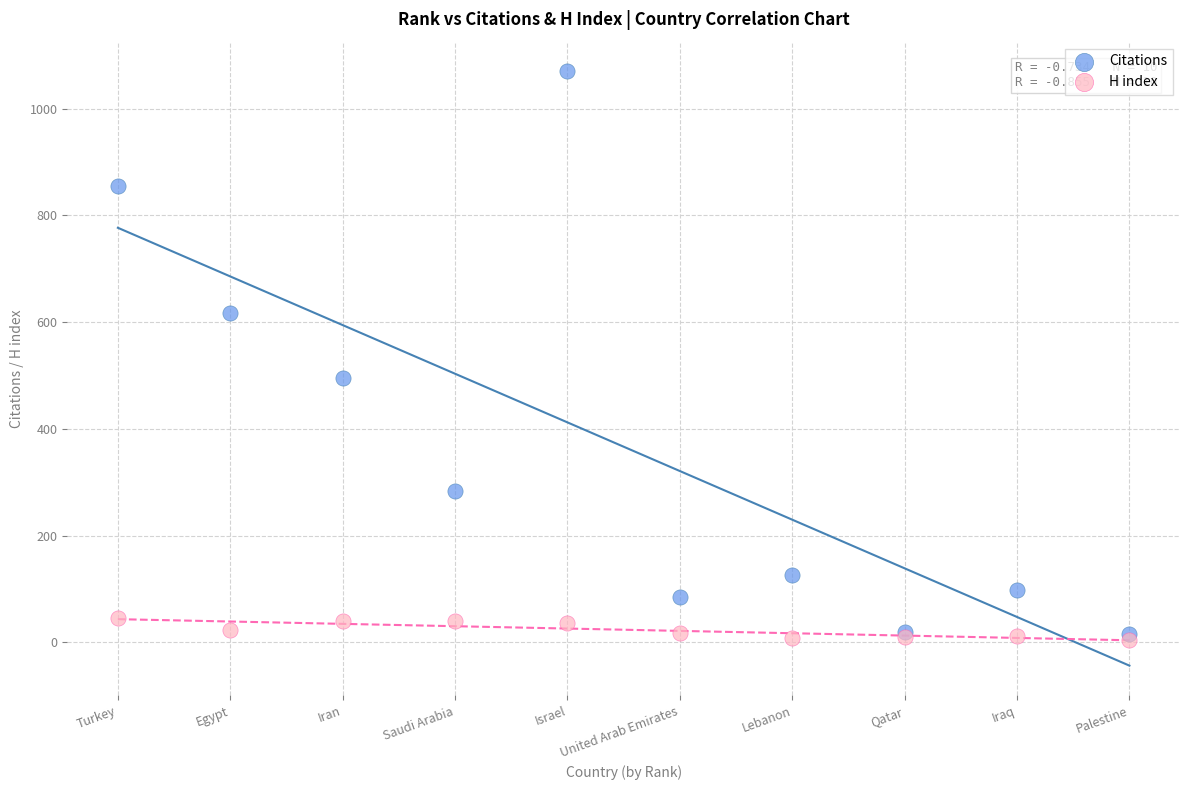

Which series has the widest spread of Y values?

Citations